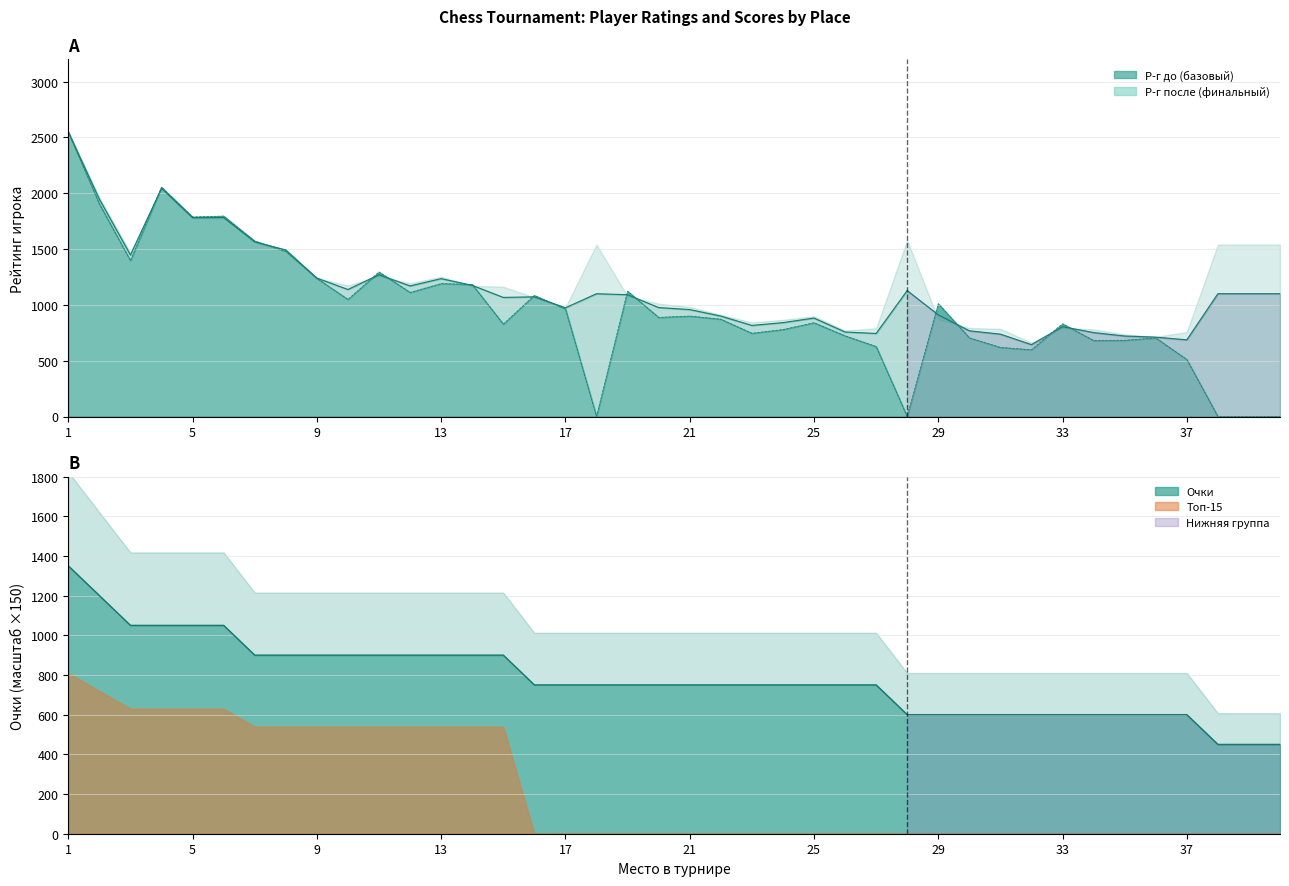

What is the sum of all Р-г до values?

38330